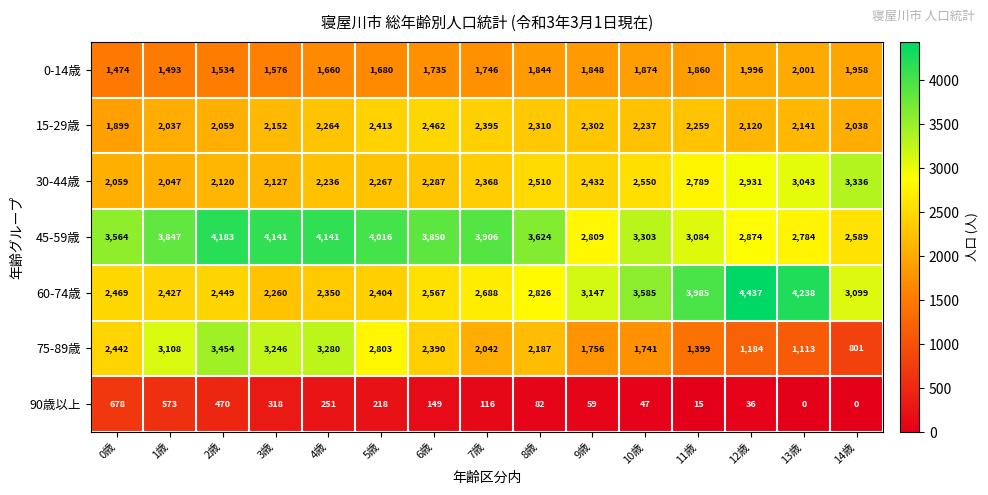

Which series has the largest range (max minus min)?

75-89歳